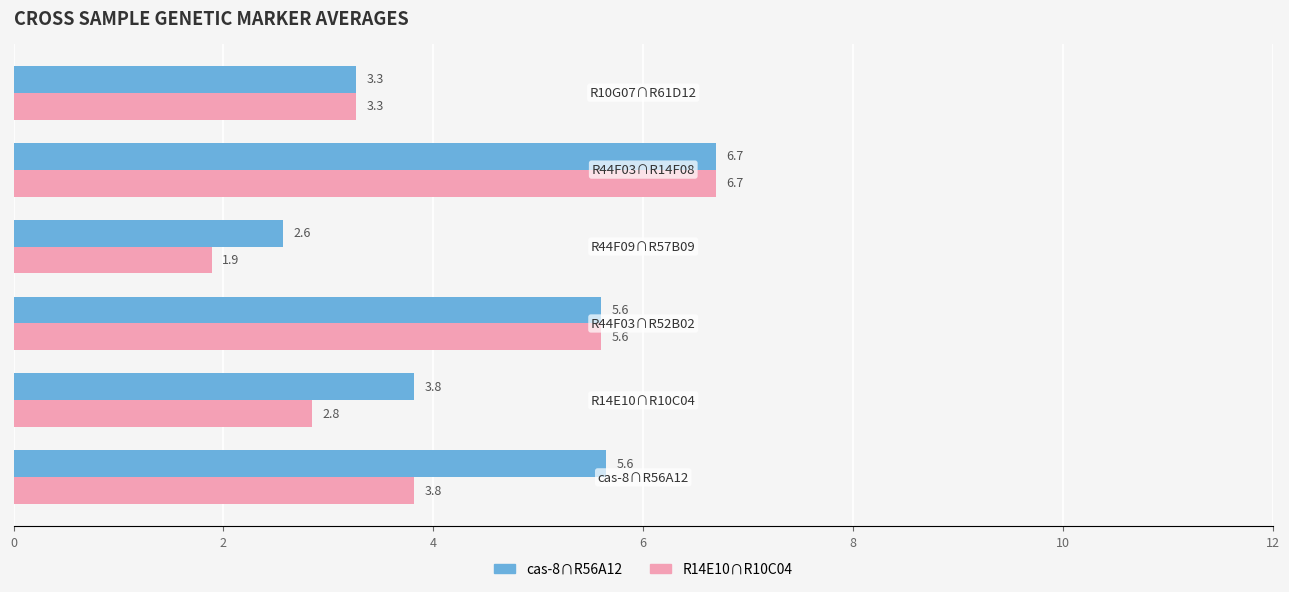

At how many categories does at least one series exceed 5?

3